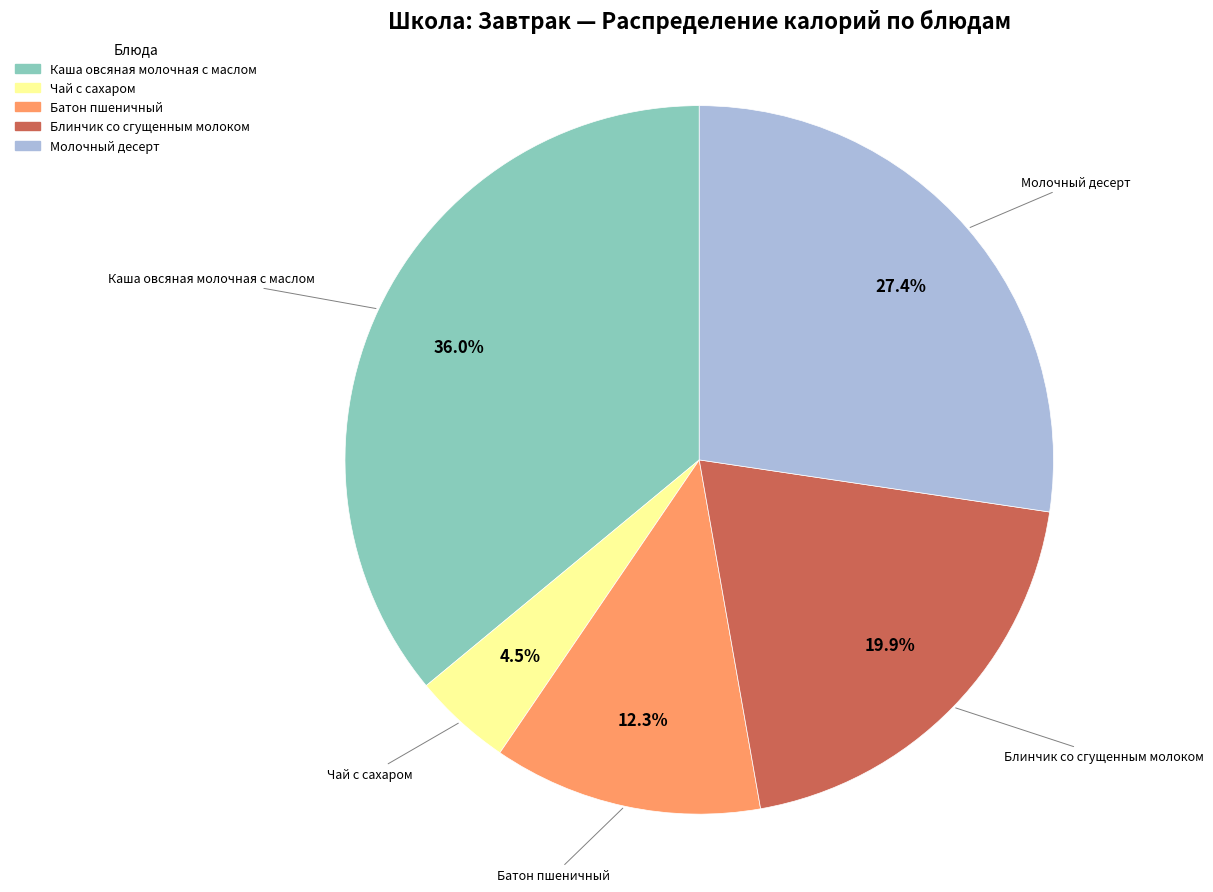

Do Чай с сахаром and Блинчик со сгущенным молоком together represent more than half of the pie?

No